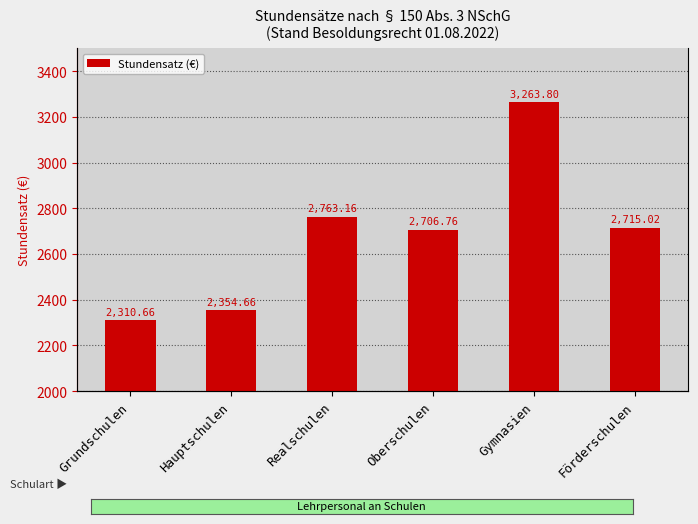

What is the ratio of the value at Hauptschulen to the value at Realschulen?

0.9